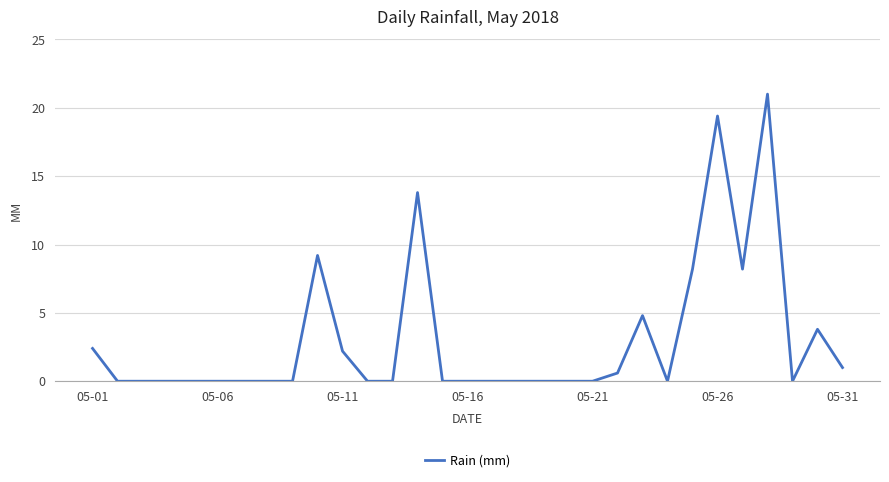

What is the maximum value shown in the chart?

21.0